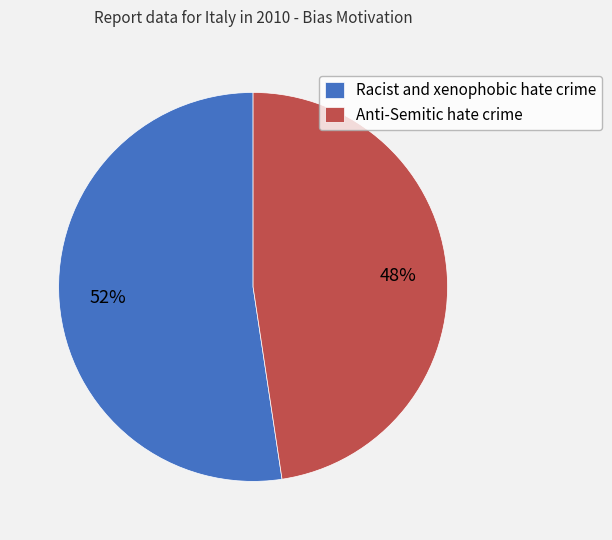

Count the number of slices in the pie.

2